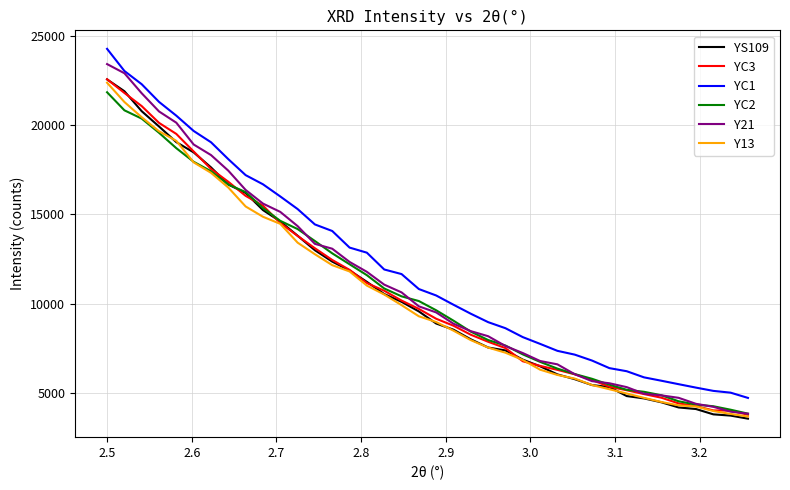

Which series has the widest spread of values?

Y21